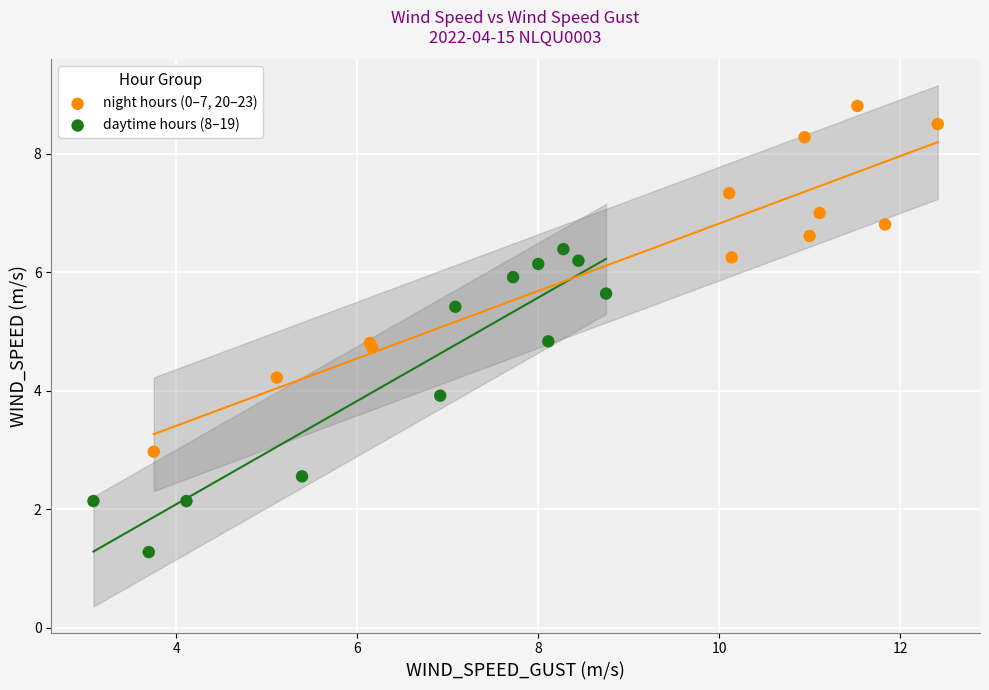

Which series contains the lowest Y value?

daytime hours (8–19)